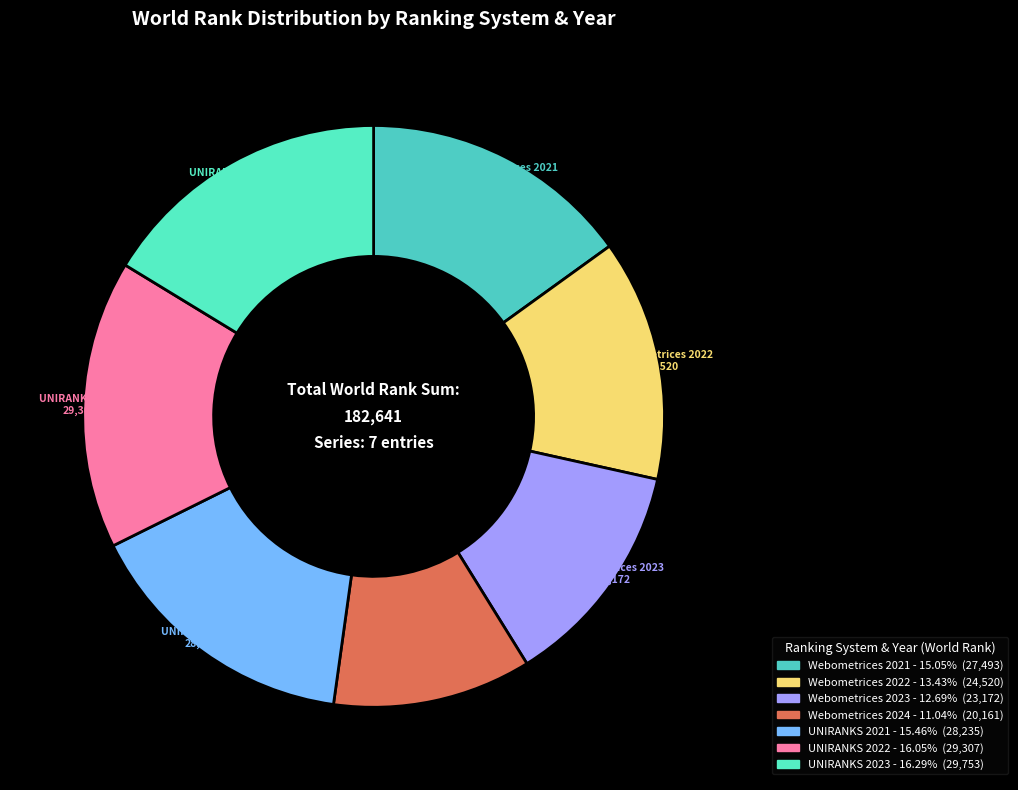

The Webometrices 2022 slice represents 23% of the pie. True or false?

False